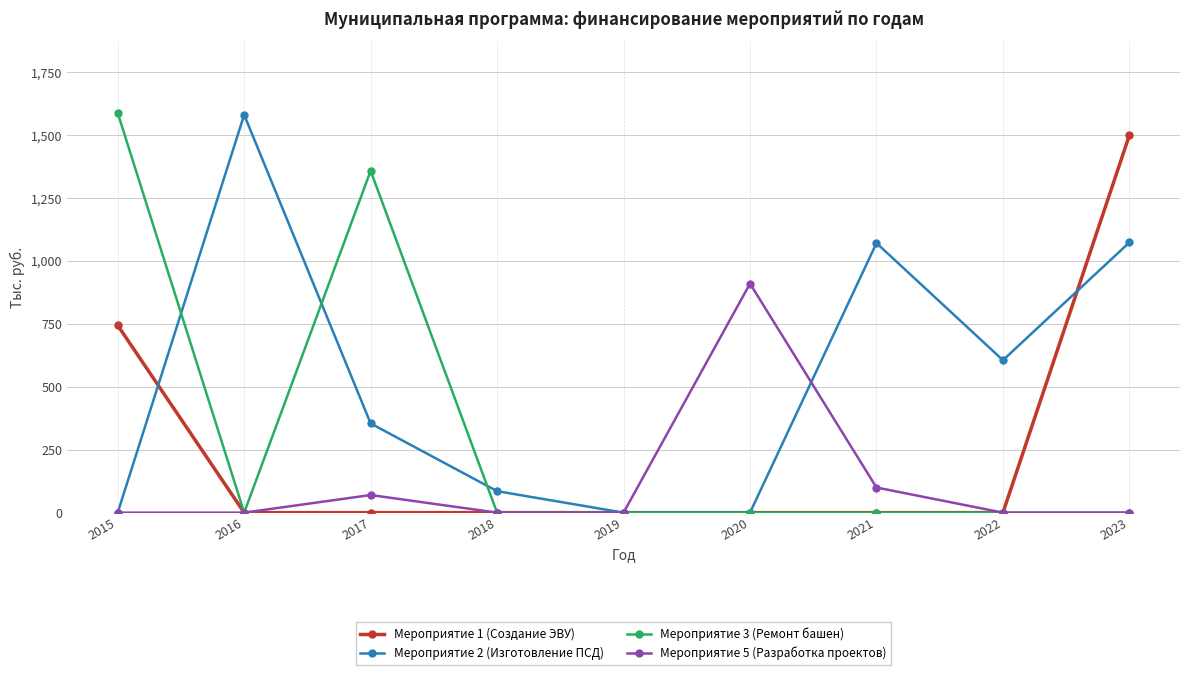

Which series changed the most between 2015 and 2018?

Мероприятие 3 (Ремонт башен)